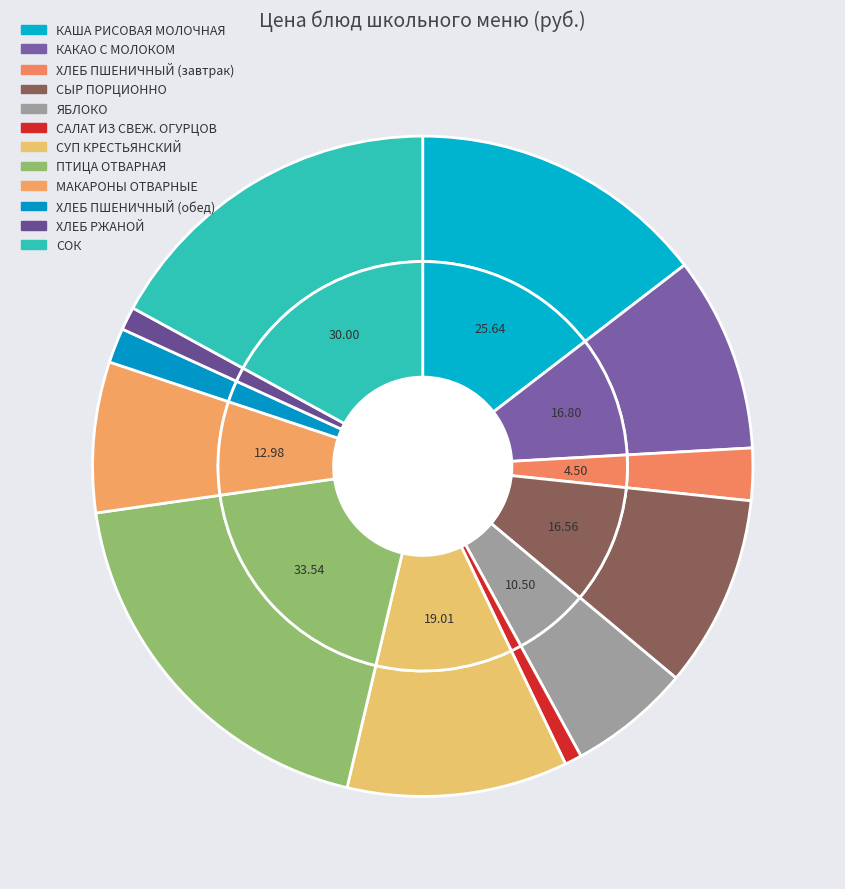

To the nearest percent, what is the average slice percentage?

8%